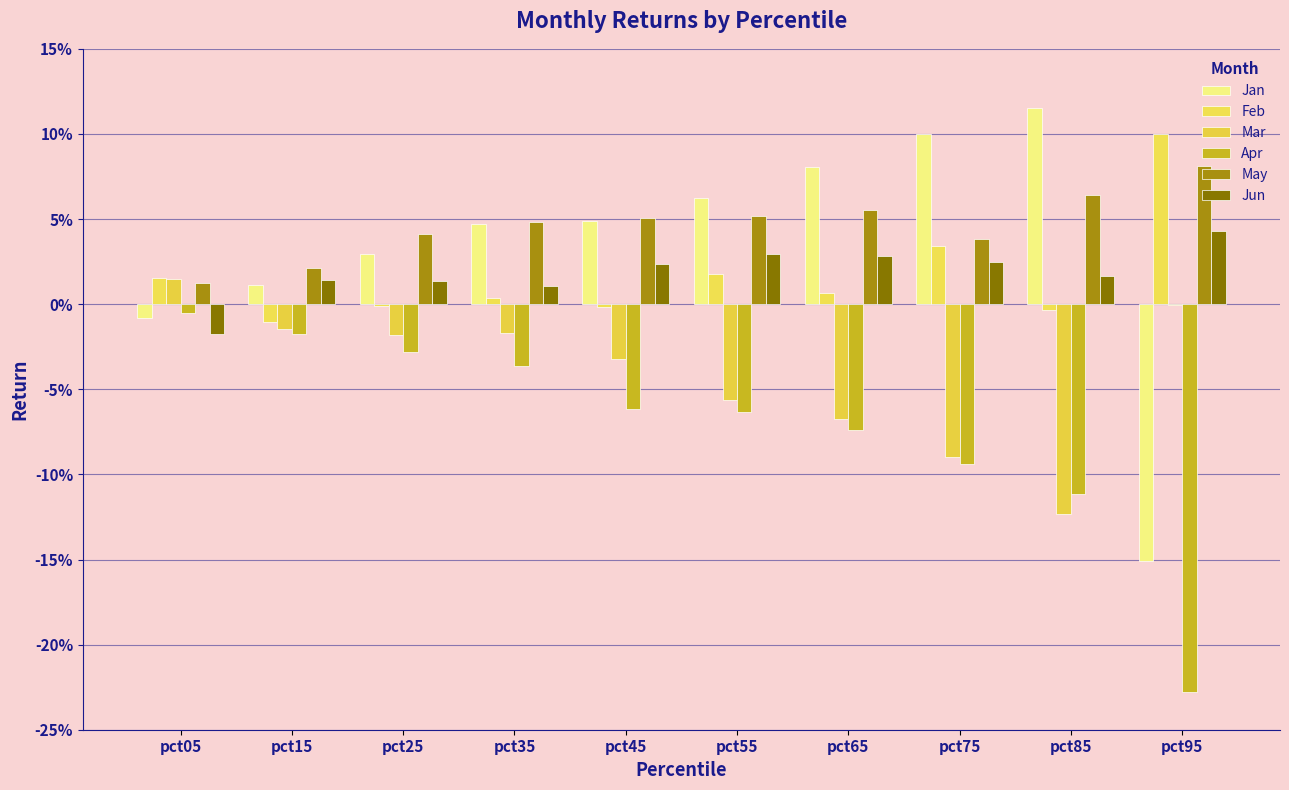

The Jun series shows 0.0 at pct75. True or false?

False